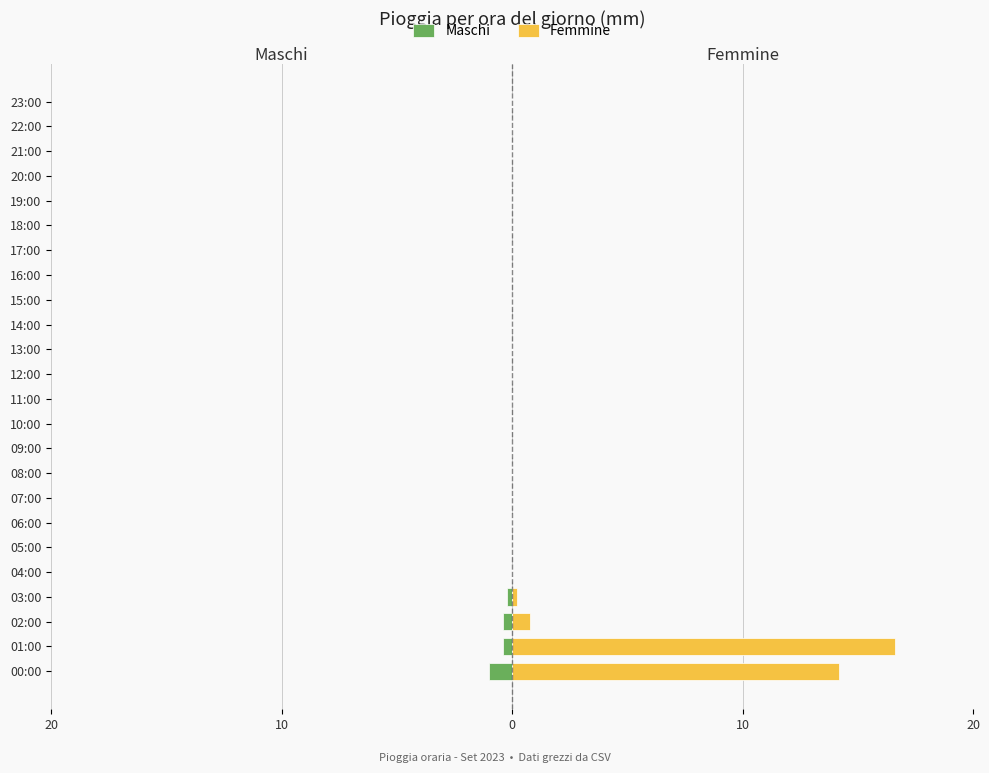

Is it true that Femmine equals -6.8 at 19:00?

False